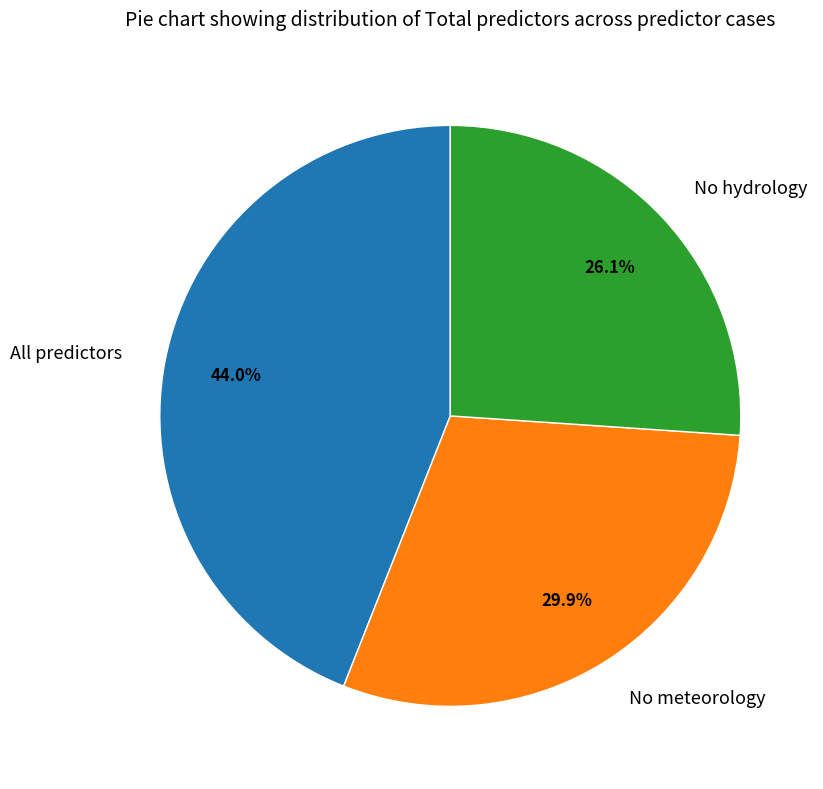

To the nearest percent, what percentage of the pie is All predictors?

44%